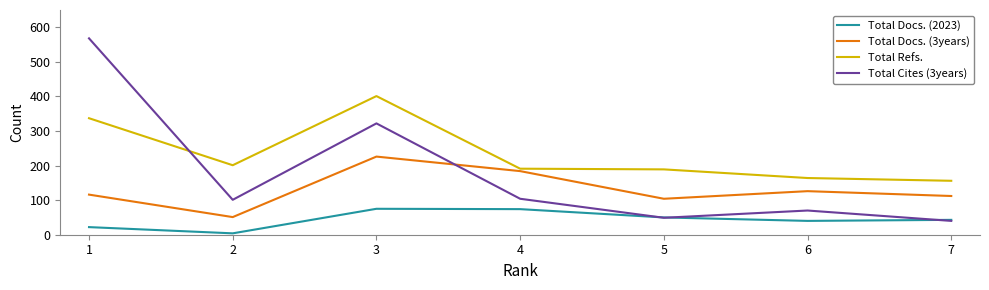

What value does the Total Refs. series have at 1?

337